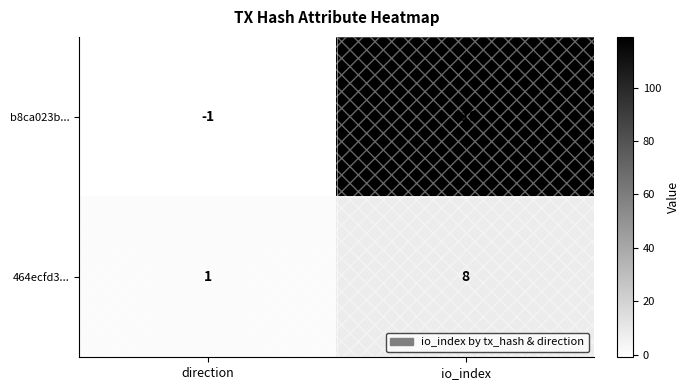

How many categories are shown in the chart?

2